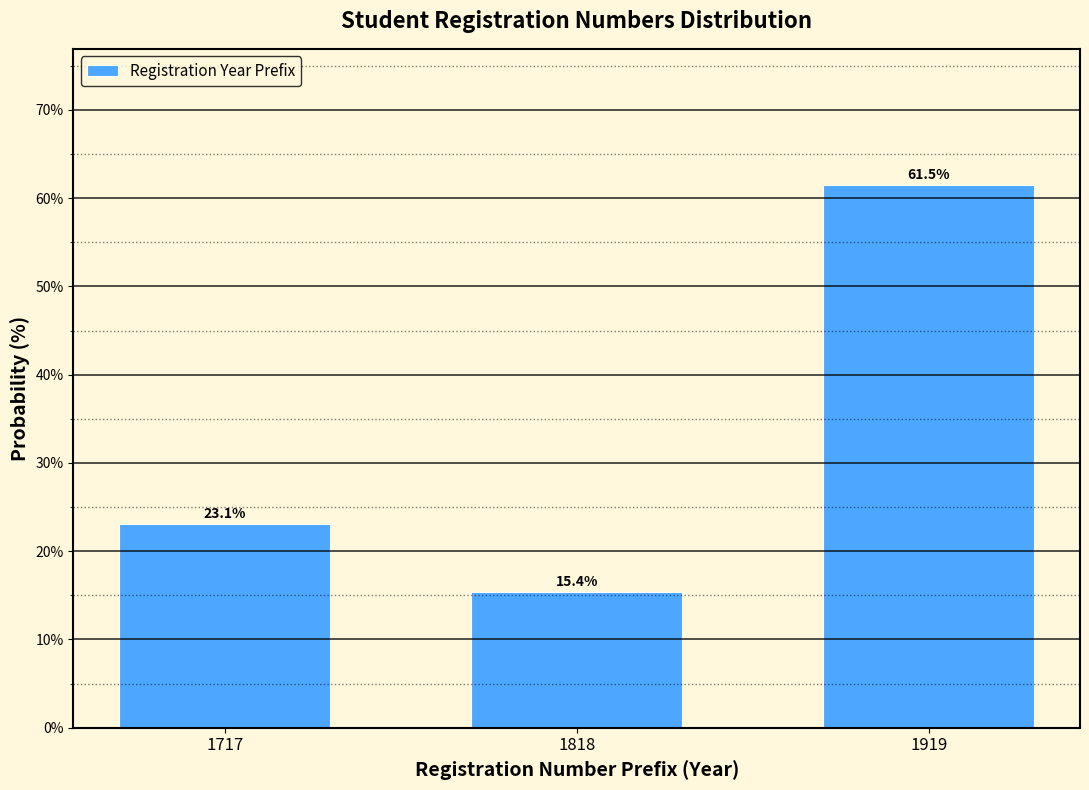

Reading left to right, what are all the values shown in this chart?

1717=23.1	1818=15.4	1919=61.5